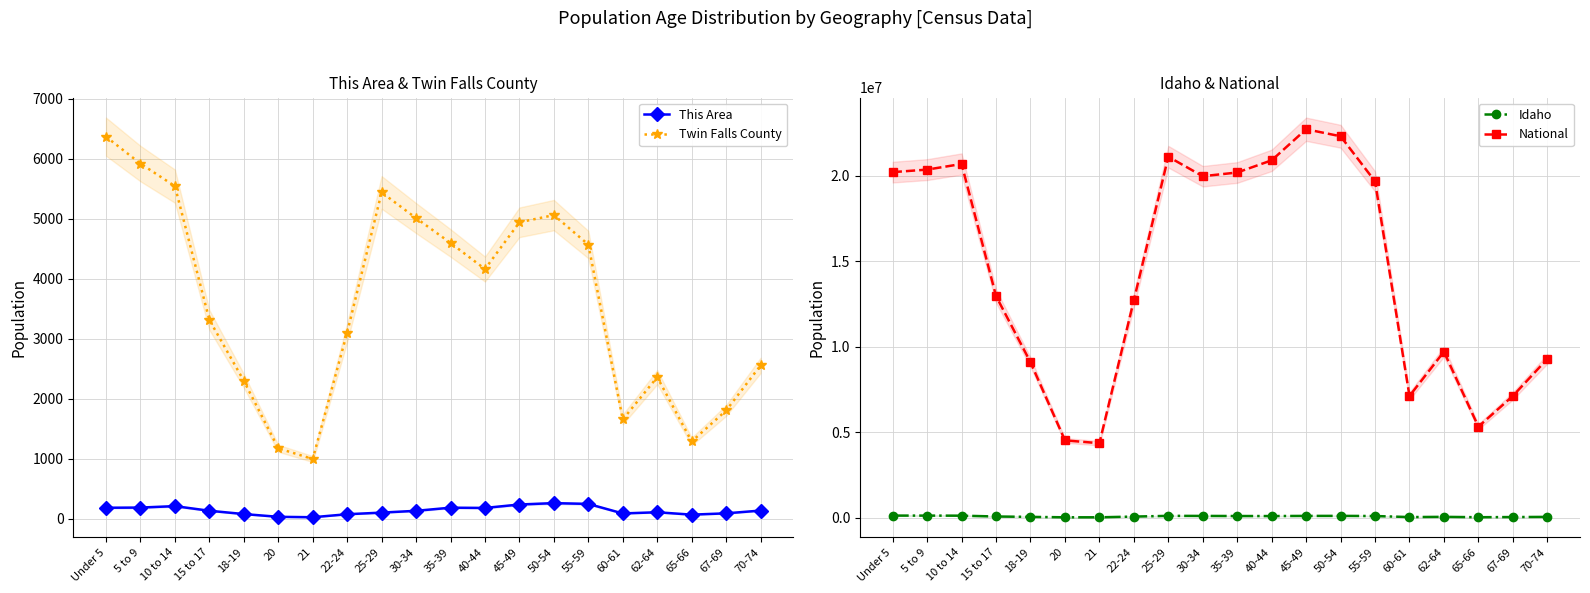

True or false: Twin Falls County and This Area intersect in this chart.

False